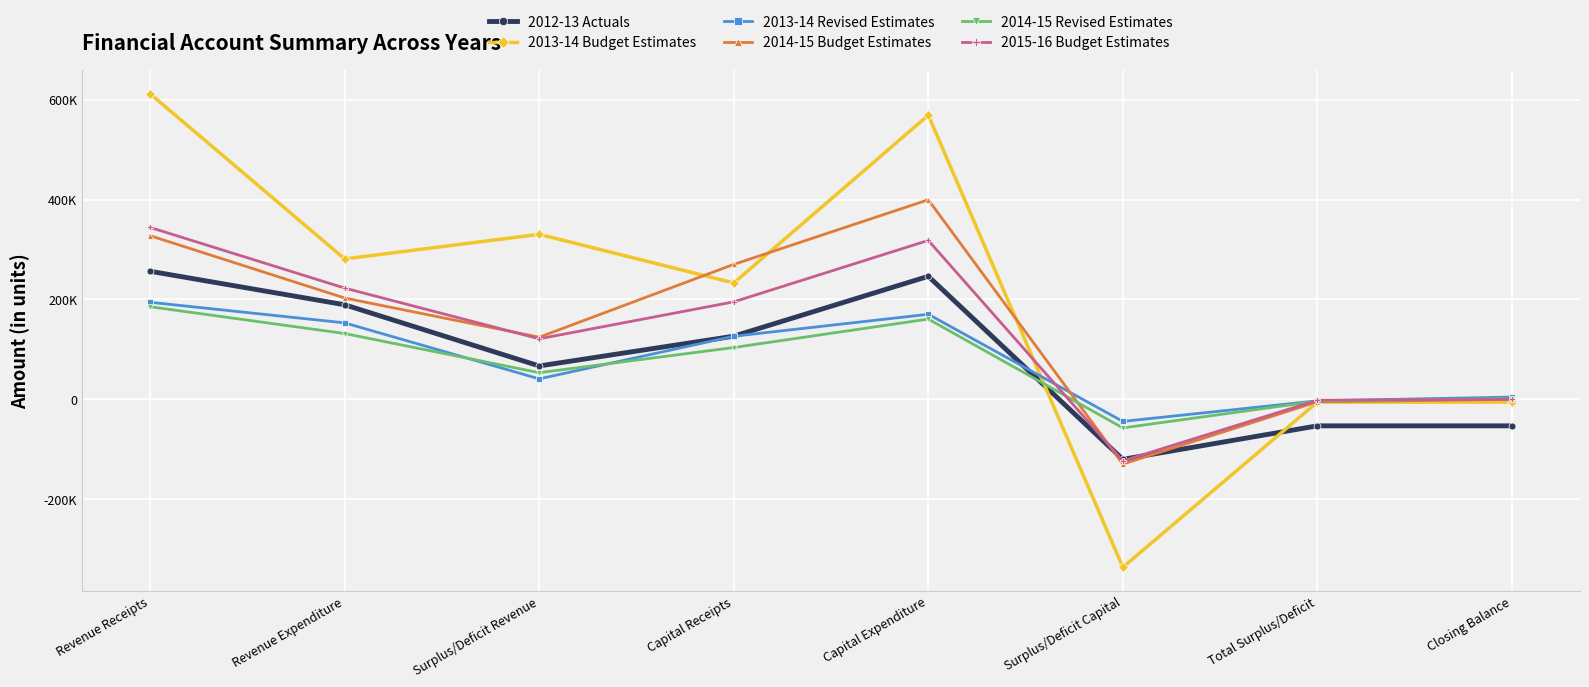

Reading left to right, transcribe all the data shown in this chart.

2012-13 Actuals: Revenue Receipts=256441.3	Revenue Expenditure=189427.3	Surplus/Deficit Revenue=67014.0	Capital Receipts=126590.2	Capital Expenditure=246378.5	Surplus/Deficit Capital=-119788.2	Total Surplus/Deficit=-52774.3	Closing Balance=-52774.3
2013-14 Budget Estimates: Revenue Receipts=611483.5	Revenue Expenditure=281101.9	Surplus/Deficit Revenue=330381.6	Capital Receipts=233043.0	Capital Expenditure=568745.5	Surplus/Deficit Capital=-335702.5	Total Surplus/Deficit=-5320.9	Closing Balance=-5320.9
2013-14 Revised Estimates: Revenue Receipts=194414.5	Revenue Expenditure=153215.1	Surplus/Deficit Revenue=41199.4	Capital Receipts=126480.2	Capital Expenditure=170400.0	Surplus/Deficit Capital=-43919.8	Total Surplus/Deficit=-2720.3	Closing Balance=4808.7
2014-15 Budget Estimates: Revenue Receipts=327564.5	Revenue Expenditure=202955.4	Surplus/Deficit Revenue=124609.1	Capital Receipts=270227.0	Capital Expenditure=399497.1	Surplus/Deficit Capital=-129270.1	Total Surplus/Deficit=-4660.9	Closing Balance=148.1
2014-15 Revised Estimates: Revenue Receipts=185492.9	Revenue Expenditure=131915.1	Surplus/Deficit Revenue=53577.8	Capital Receipts=103920.1	Capital Expenditure=160810.2	Surplus/Deficit Capital=-56890.1	Total Surplus/Deficit=-3312.3	Closing Balance=1716.7
2015-16 Budget Estimates: Revenue Receipts=344118.0	Revenue Expenditure=222792.5	Surplus/Deficit Revenue=121325.5	Capital Receipts=195290.0	Capital Expenditure=318175.5	Surplus/Deficit Capital=-122885.5	Total Surplus/Deficit=-1560.0	Closing Balance=157.0